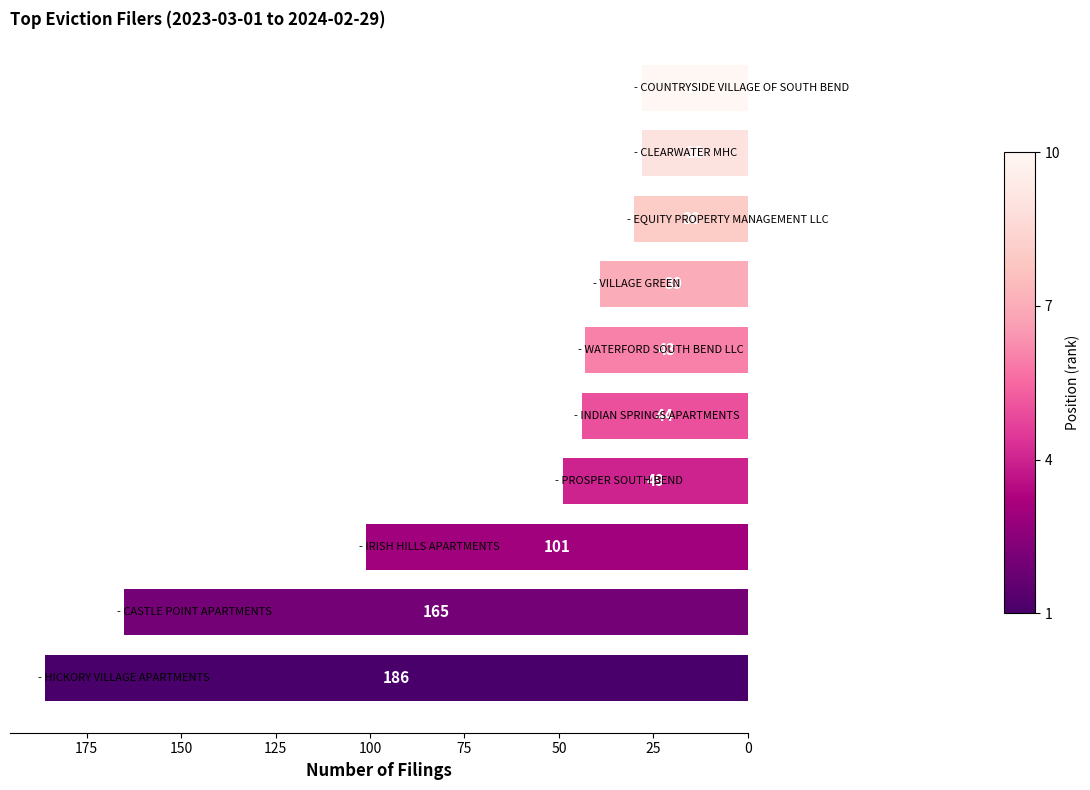

What is the maximum value shown in the chart?

186